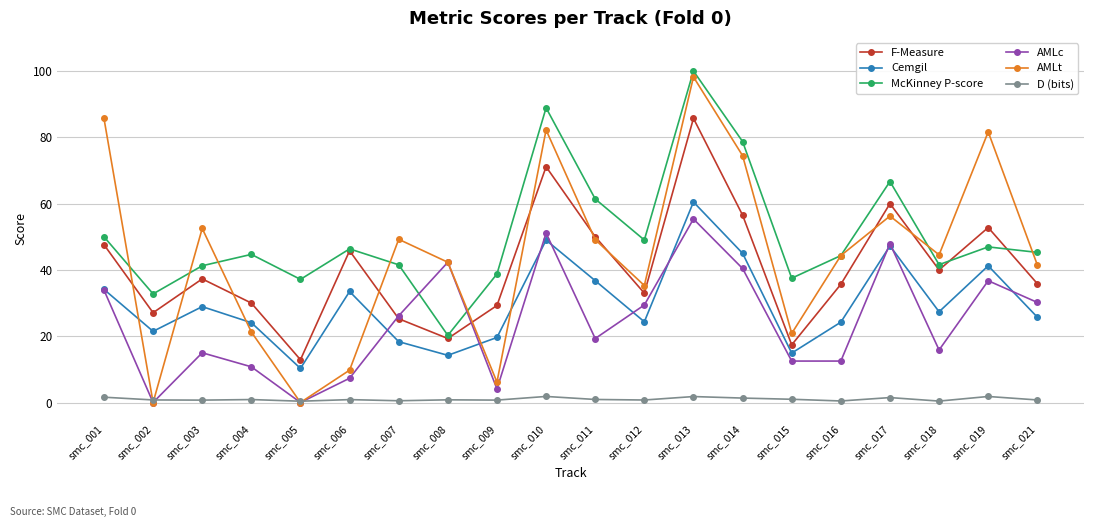

At which category is the sum across all series the highest?

smc_013